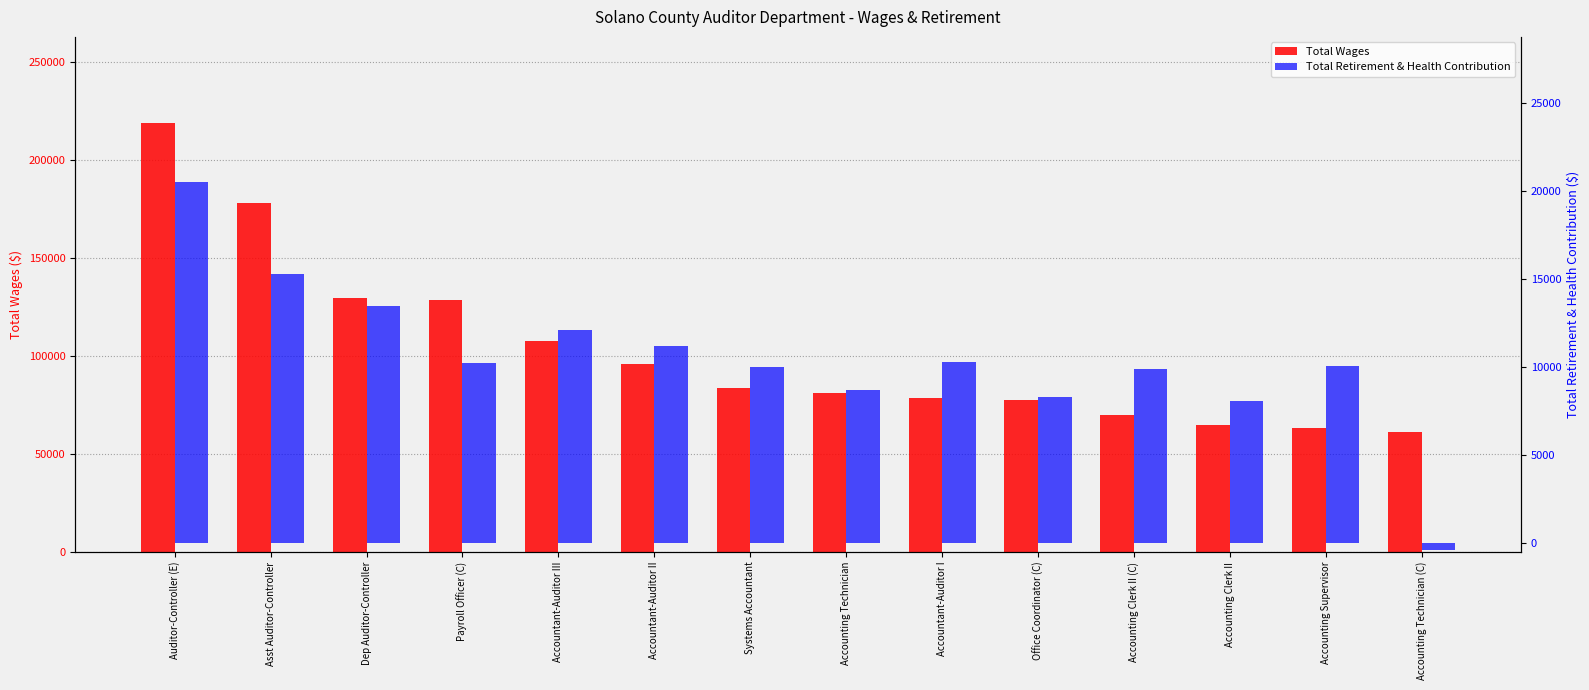

How many data points in Total Wages are less than 83389?

7